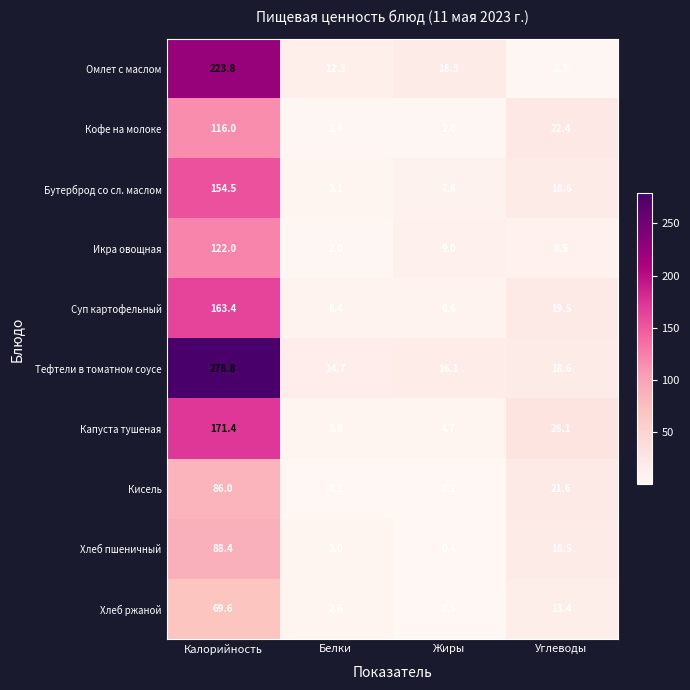

Count the number of categories in the chart.

4